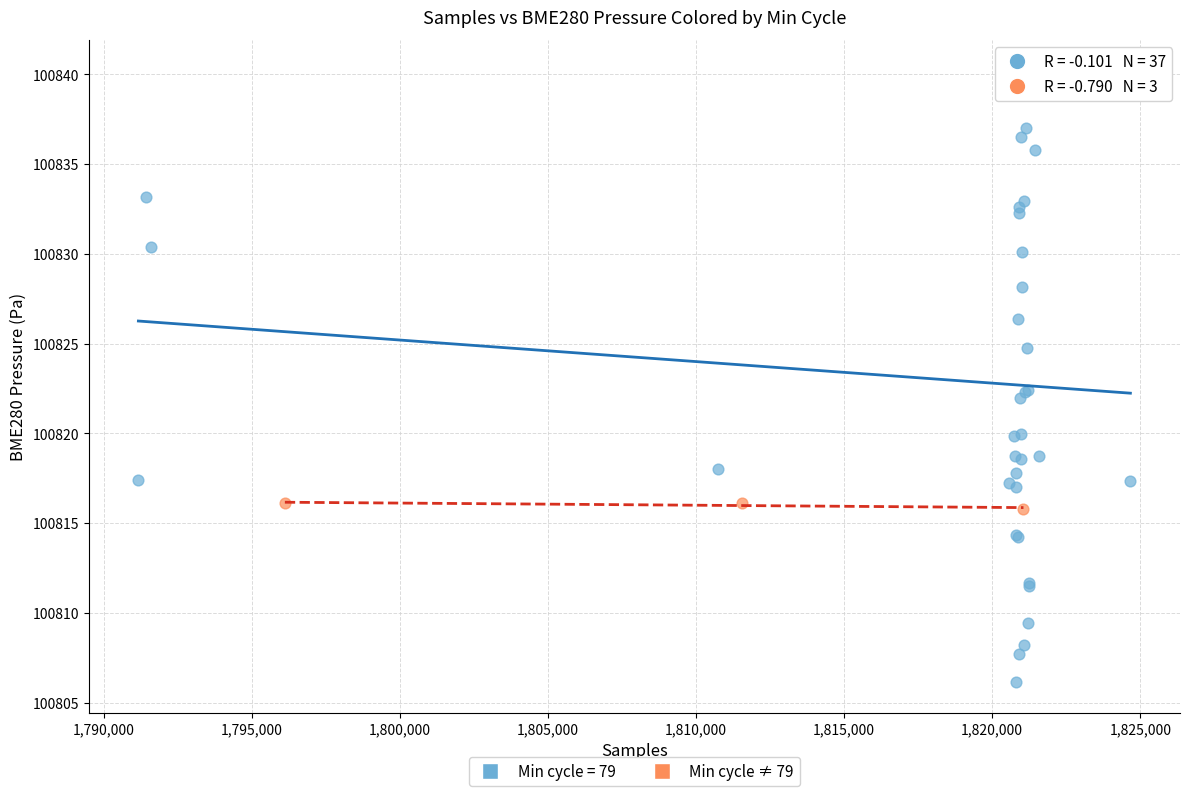

Which series reaches the minimum Y coordinate?

Min cycle = 79